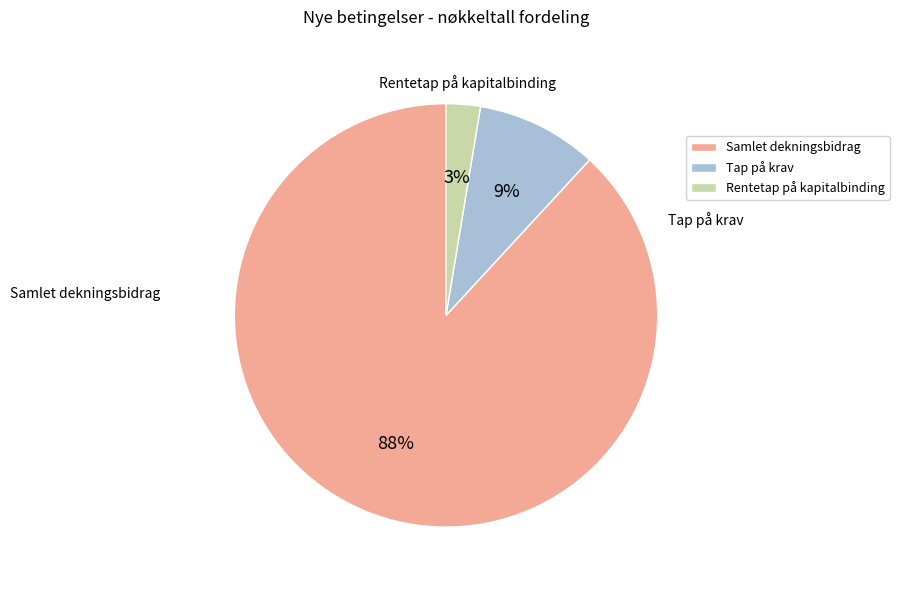

To the nearest percent, what is the average slice percentage?

33%